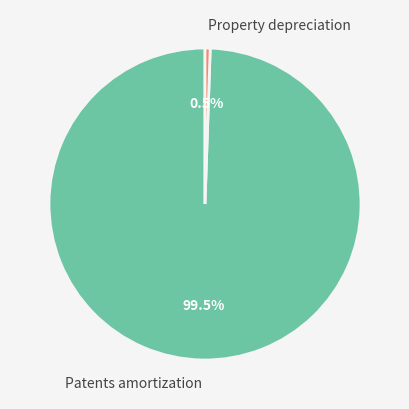

Rank the categories by value from lowest to highest.

Property depreciation, Patents amortization